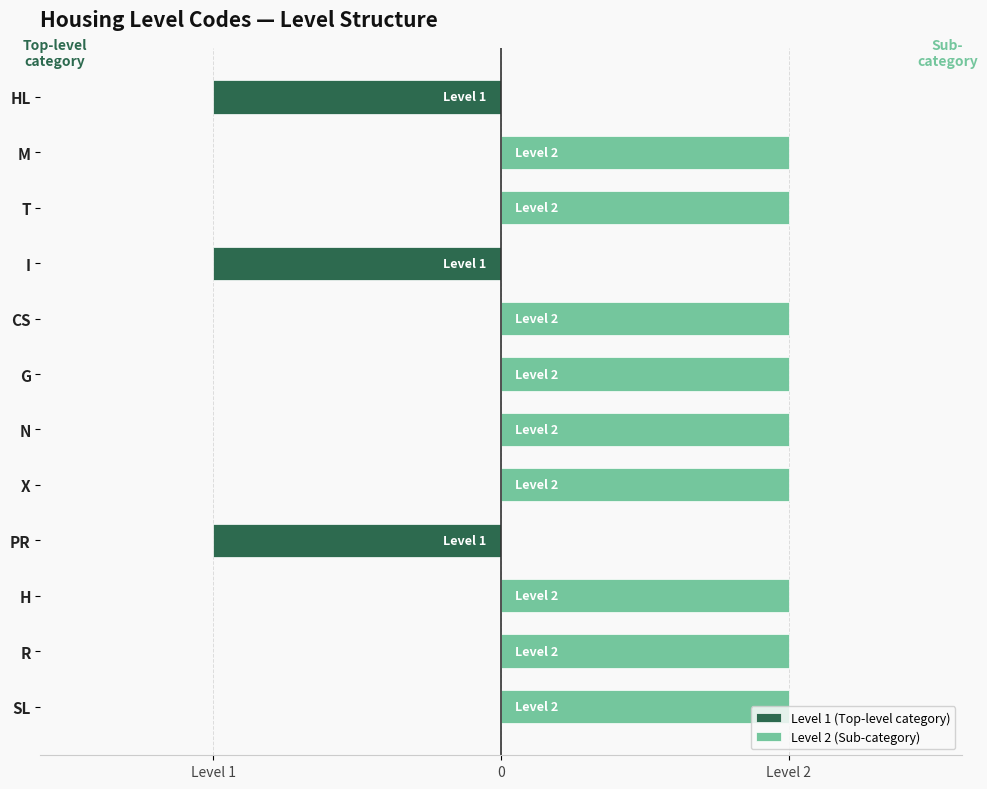

Are the bars horizontal?

Yes